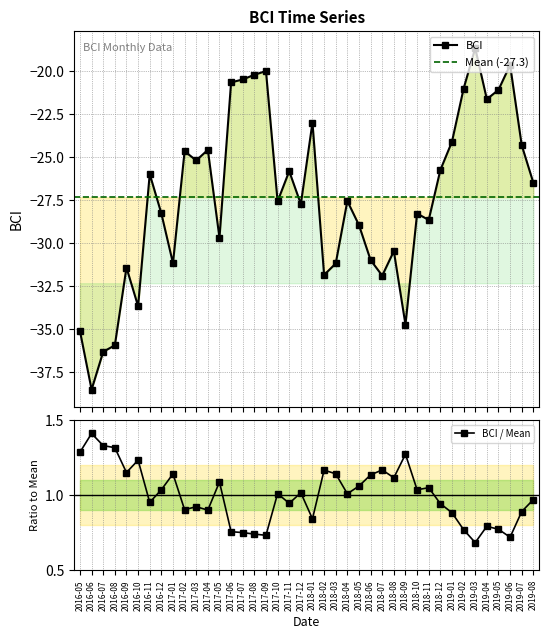

What is the difference between the maximum and minimum values?

19.9